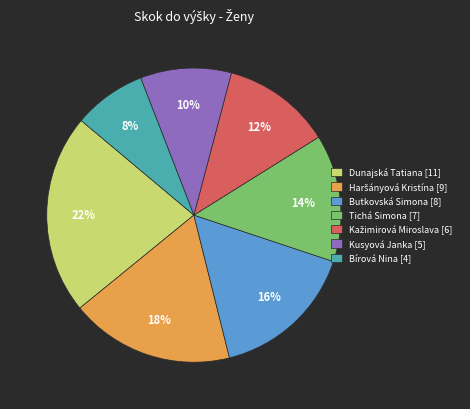

To the nearest percent, what is the difference between the Dunajská Tatiana [11] and Bírová Nina [4] slice percentages?

14%